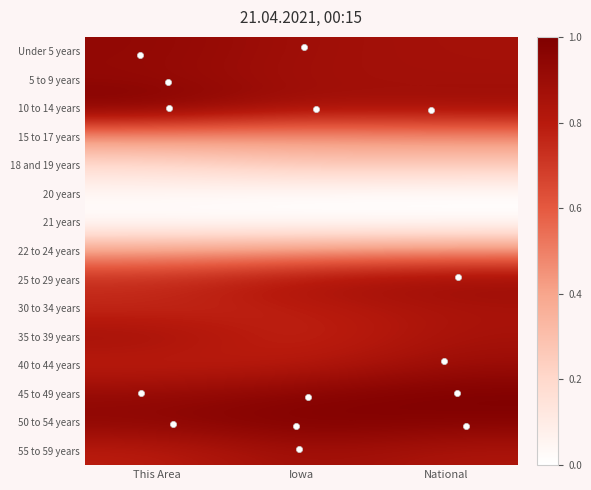

At which category is the sum across all series the highest?

National